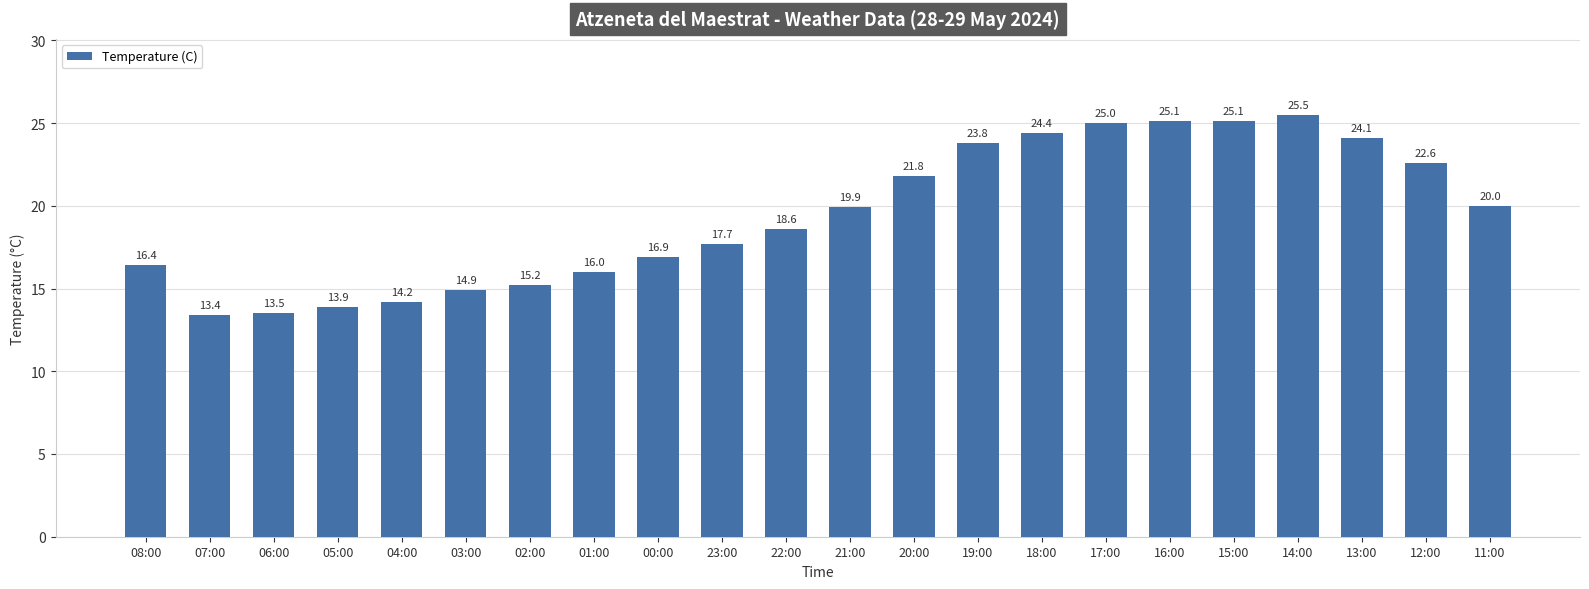

Which has a higher value, 13:00 or 15:00?

15:00